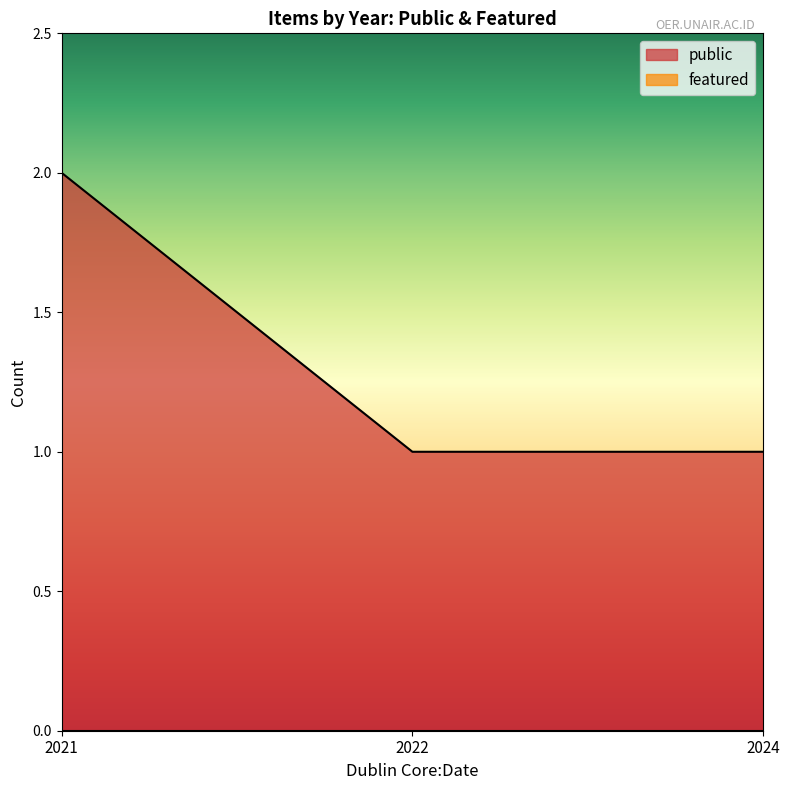

At which category does the chart reach its peak across all series?

2021